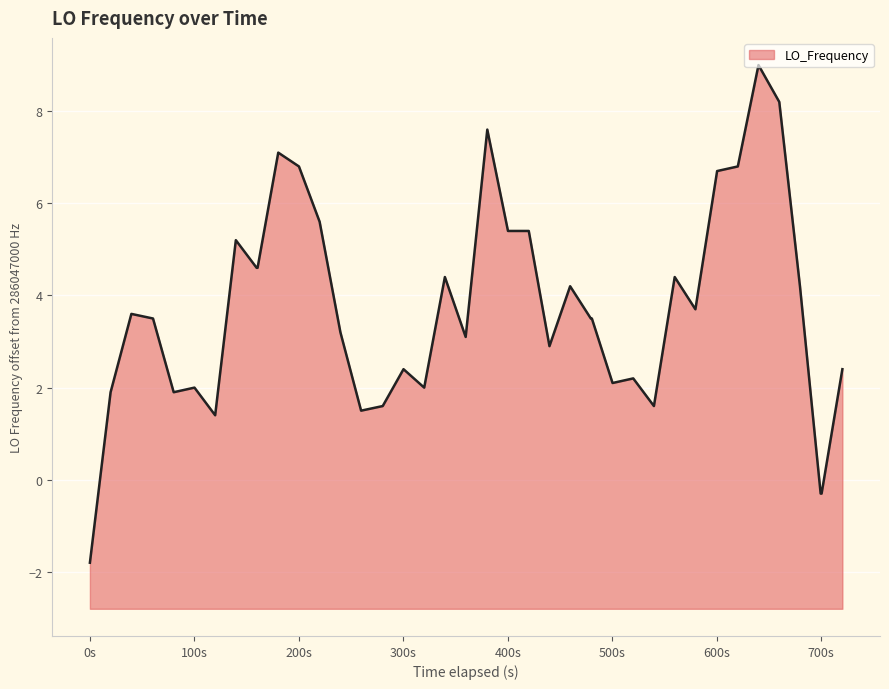

Does the chart display data point markers on the line(s)?

No